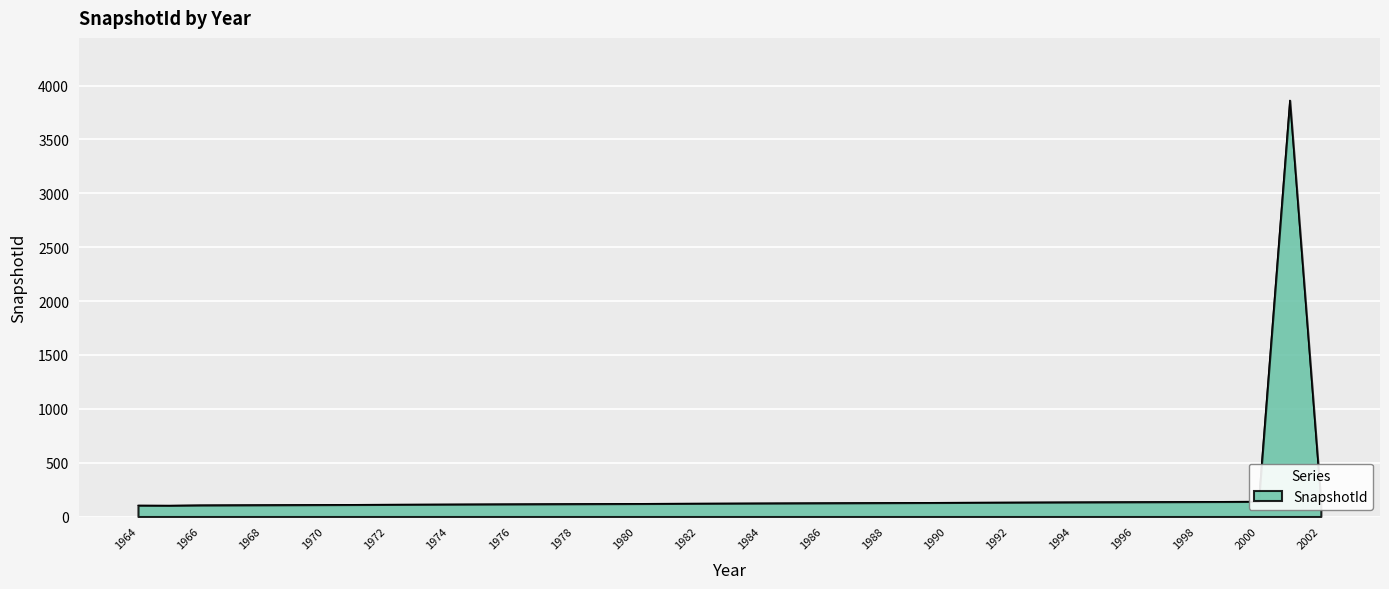

What is the minimum value shown in the chart?

103